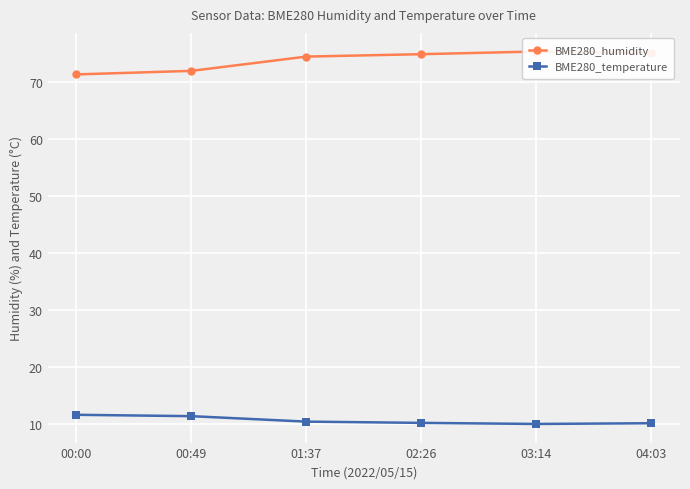

At which category is the sum across all series the highest?

03:14